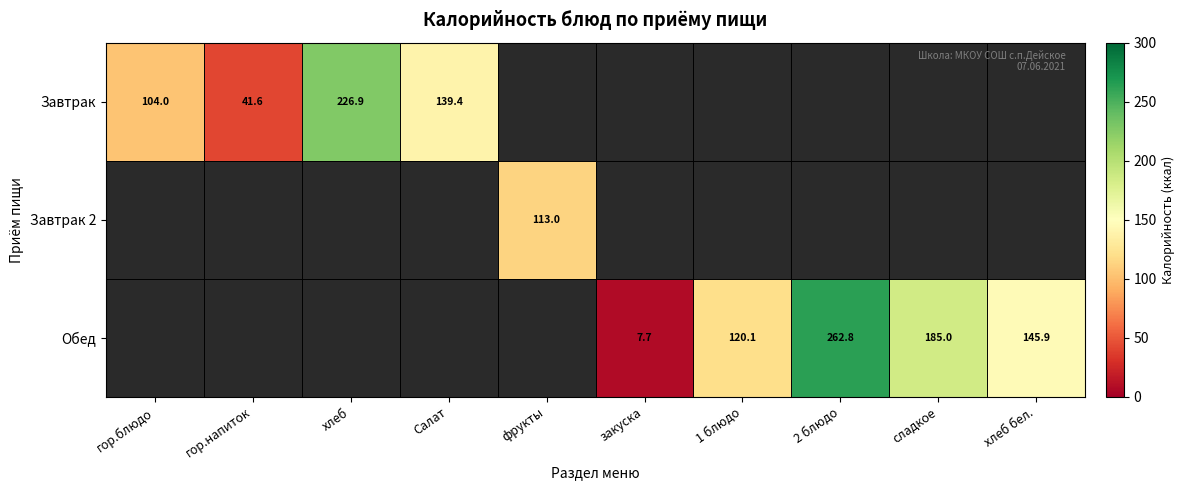

What is the sum of the Завтрак values at гор.блюдо and Салат?

243.4